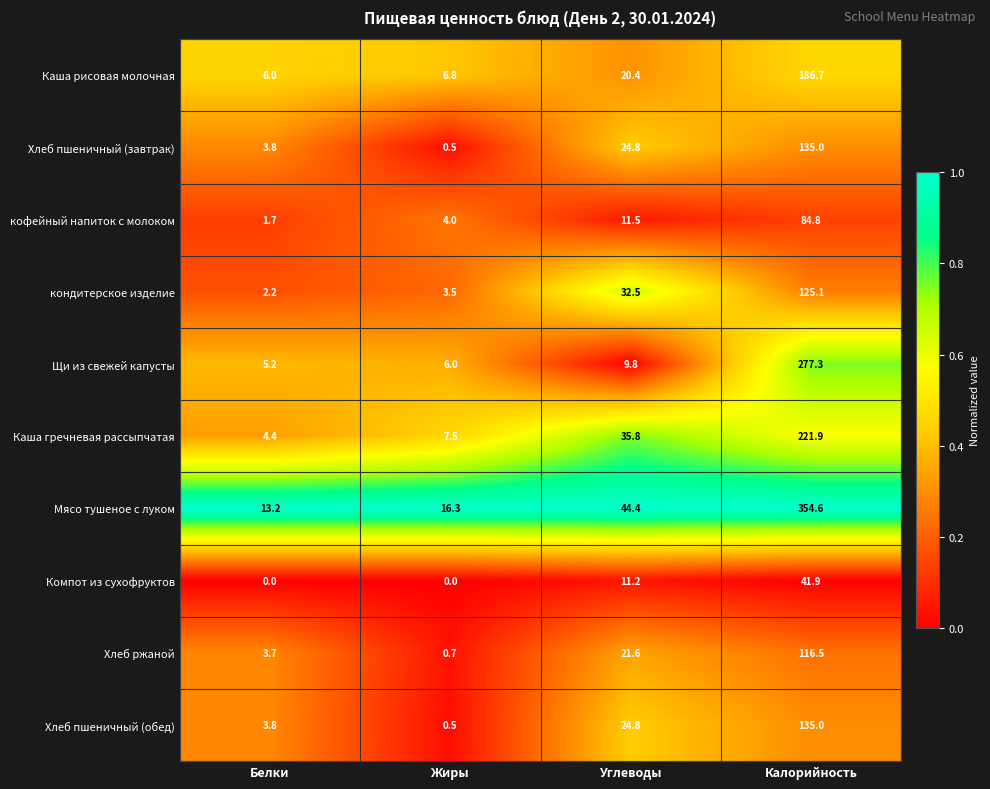

Which category has the highest value in the Мясо тушеное с луком series?

Калорийность